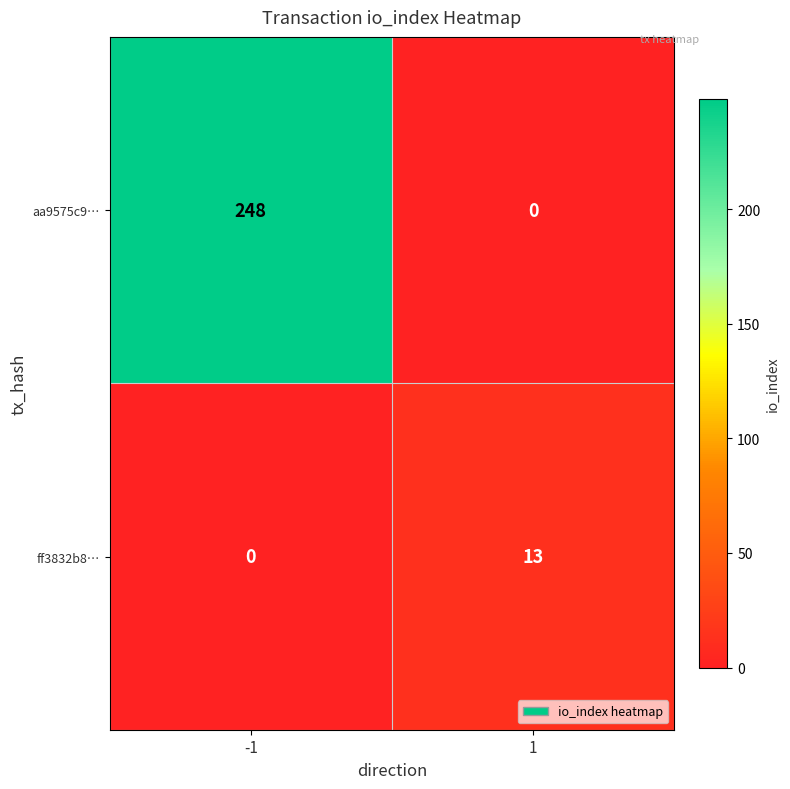

What is the difference between the maximum and minimum values in the aa9575c9… series?

248